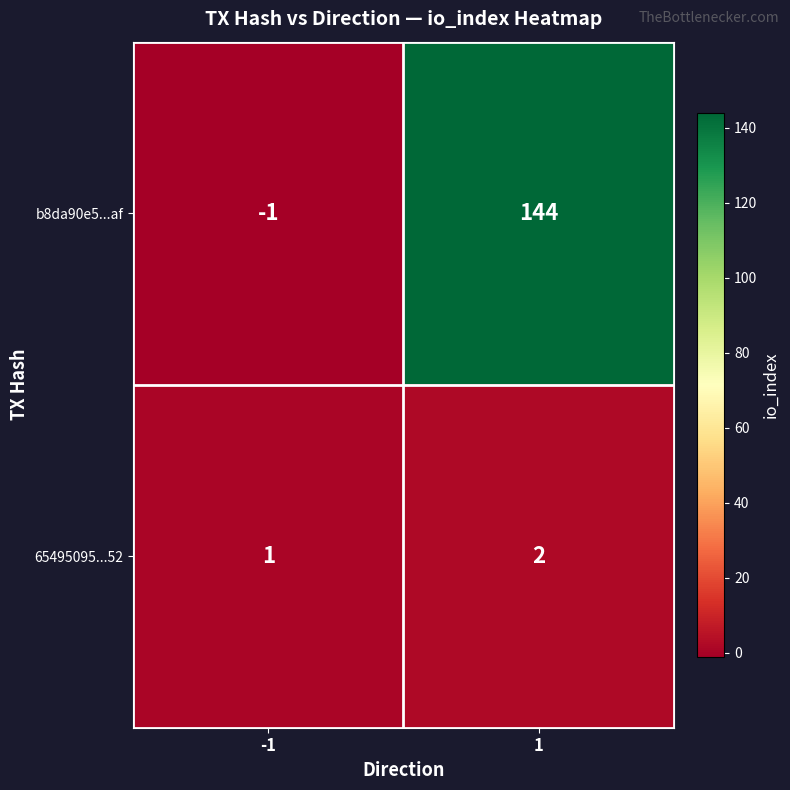

Reading left to right, list all the values displayed in this chart.

b8da90e5...af: -1=-1	1=144
65495095...52: -1=1	1=2